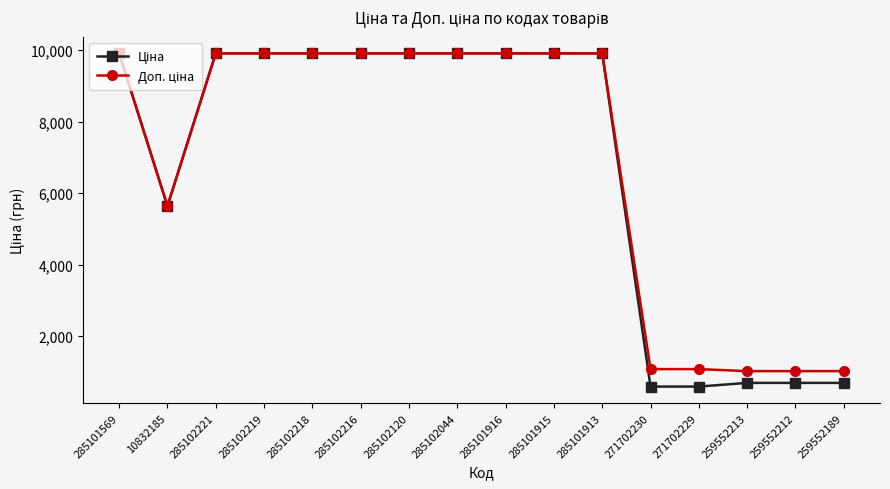

What is the label of the 4th point from the right?

271702229